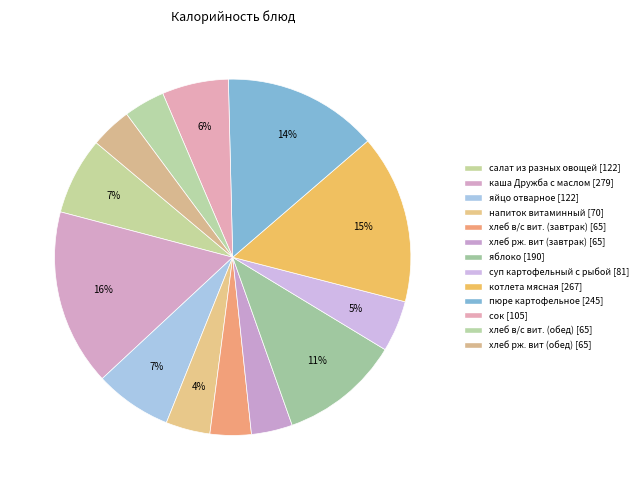

Is there any slice that represents more than half of the pie?

No